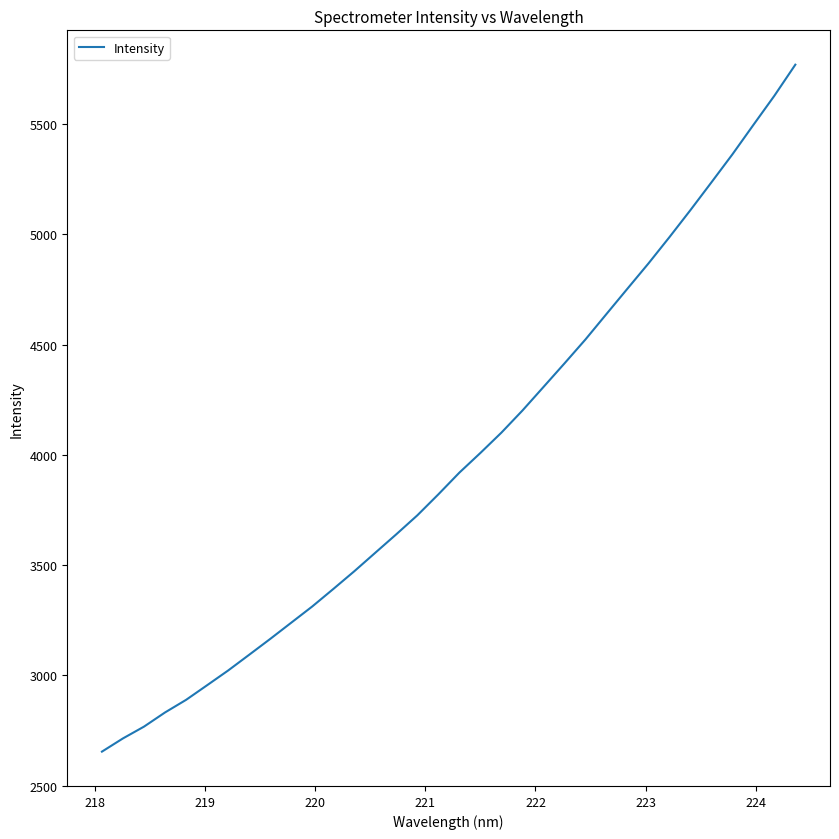

What is the minimum value shown in the chart?

2654.6